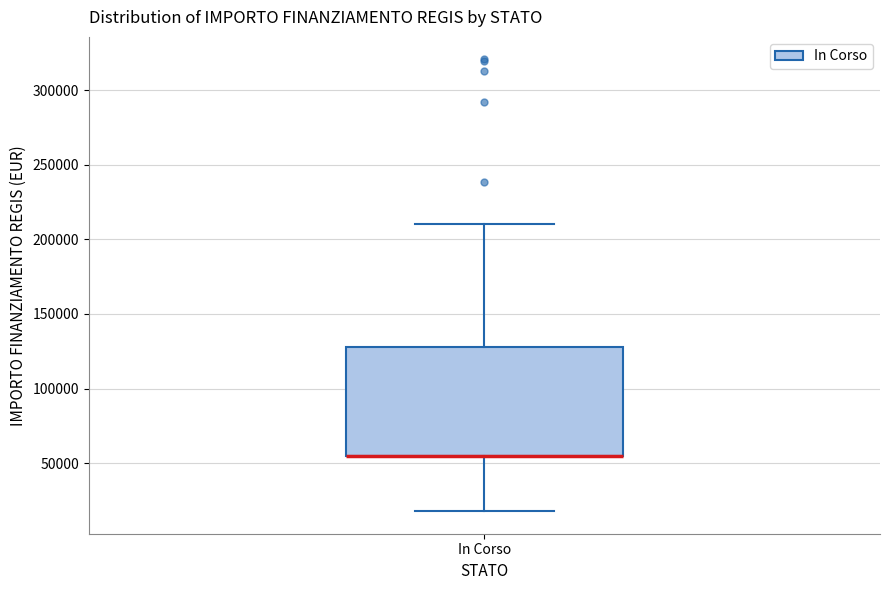

Read this box plot against the y-axis: the position of the median line, the range covered by the box, and the ends of both whiskers. The values are not printed on the chart, so give them approximately, as read against the axis.

median 55000 (drawn on the box's lower edge), box 55000 to 130000, whiskers 20000 to 210000